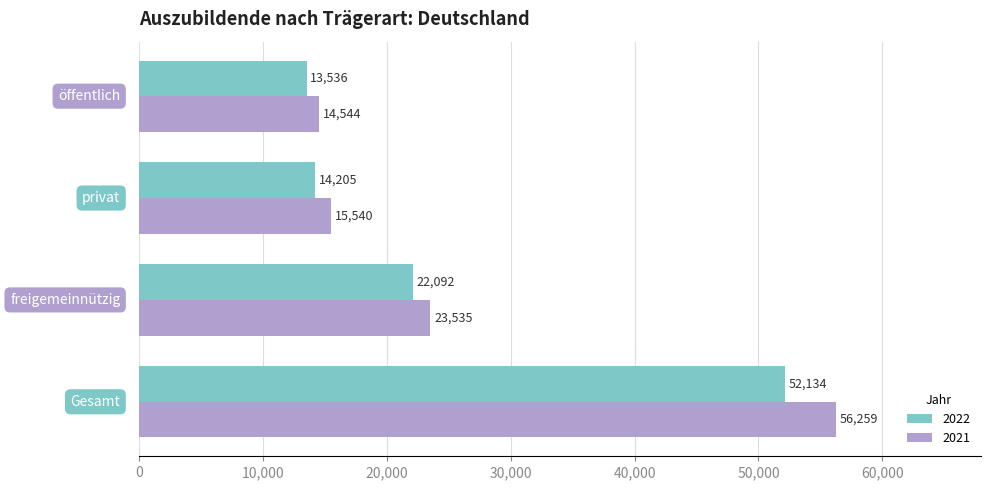

Count the number of data series in this chart.

2